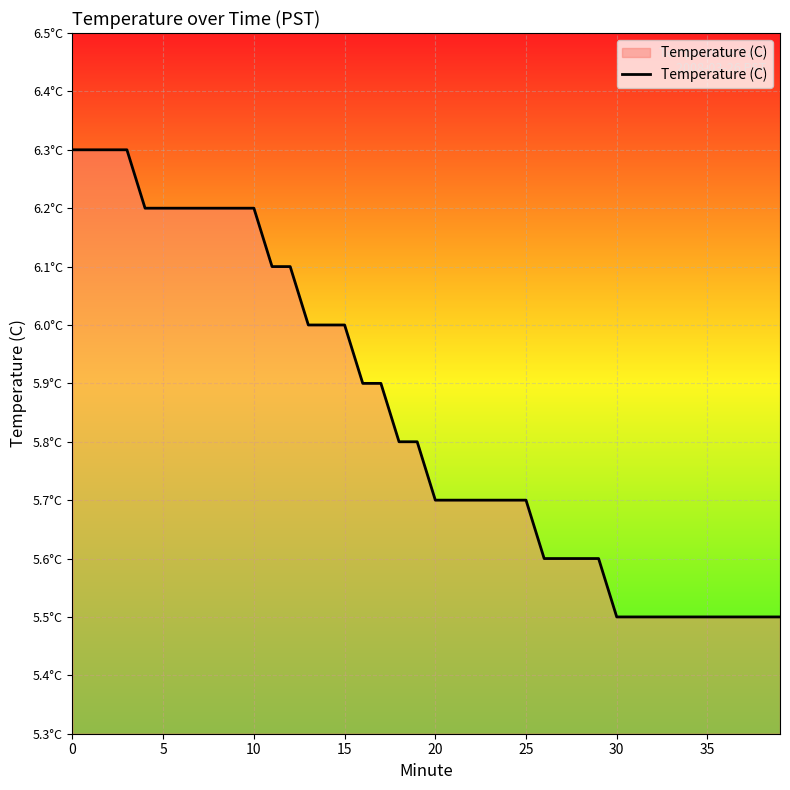

Is this an area chart (filled region under the line)?

Yes